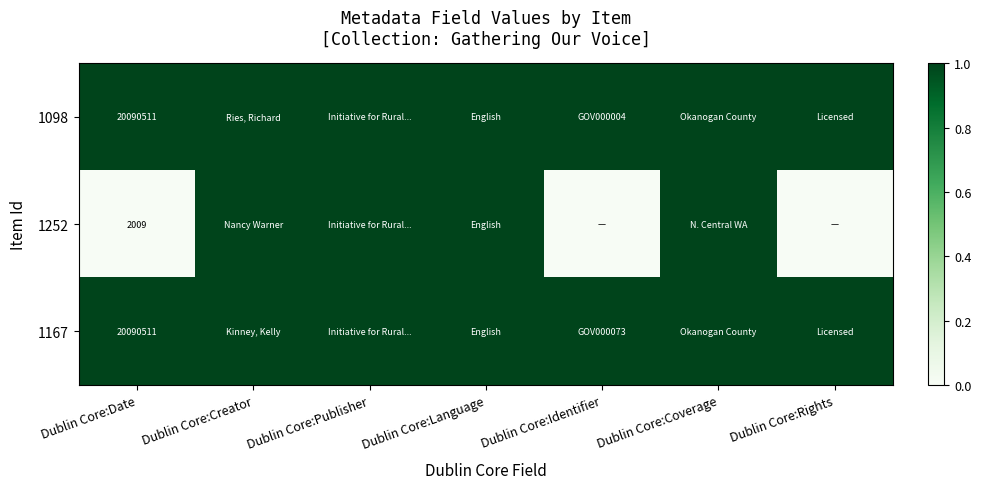

What is the spread (max minus min) of values at Dublin Core:Date?

20088502